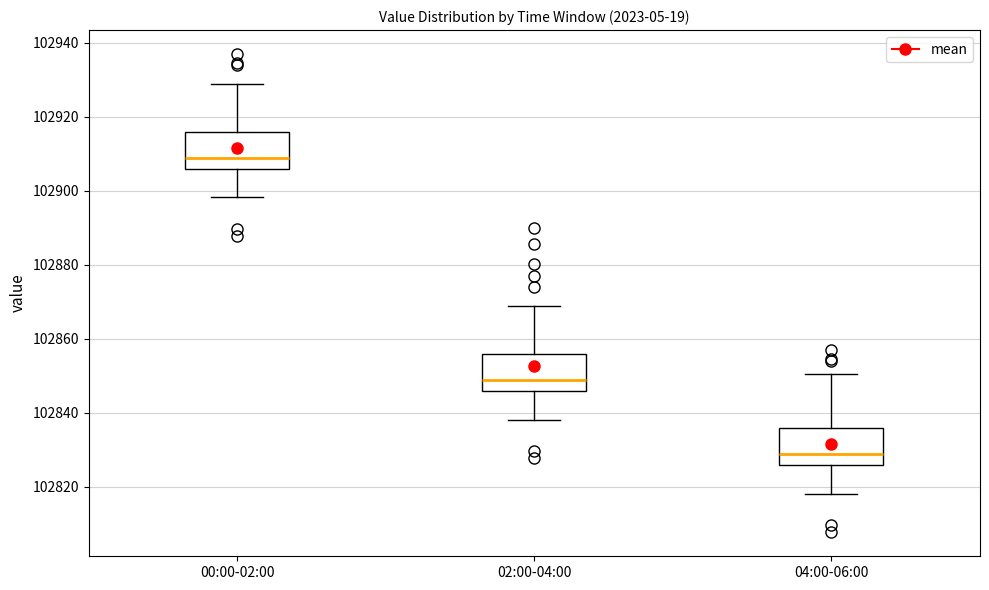

Reading left to right, read every box against the y-axis: the position of its median line, the range the box covers, and the ends of its whiskers. The values are not printed on the chart, so give them approximately, as read against the axis.

00:00-02:00: median 102908, box 102906 to 102916, whiskers 102898 to 102928
02:00-04:00: median 102848, box 102846 to 102856, whiskers 102838 to 102868
04:00-06:00: median 102828, box 102826 to 102836, whiskers 102818 to 102850